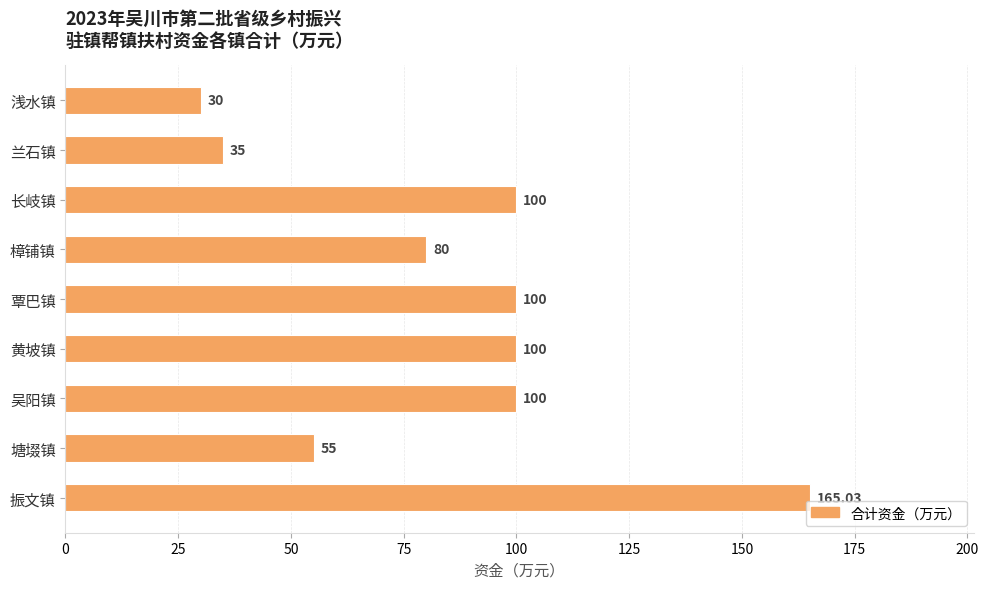

What is the sum of all values?

765.0